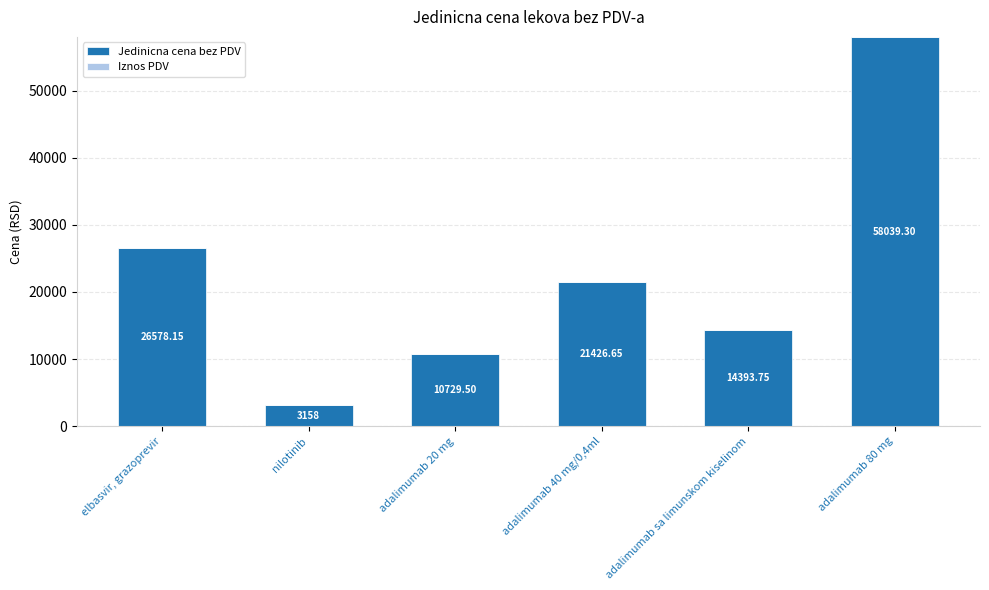

Rank the categories by value from lowest to highest.

nilotinib, adalimumab 20 mg, adalimumab sa limunskom kiselinom, adalimumab 40 mg/0,4ml, elbasvir, grazoprevir, adalimumab 80 mg